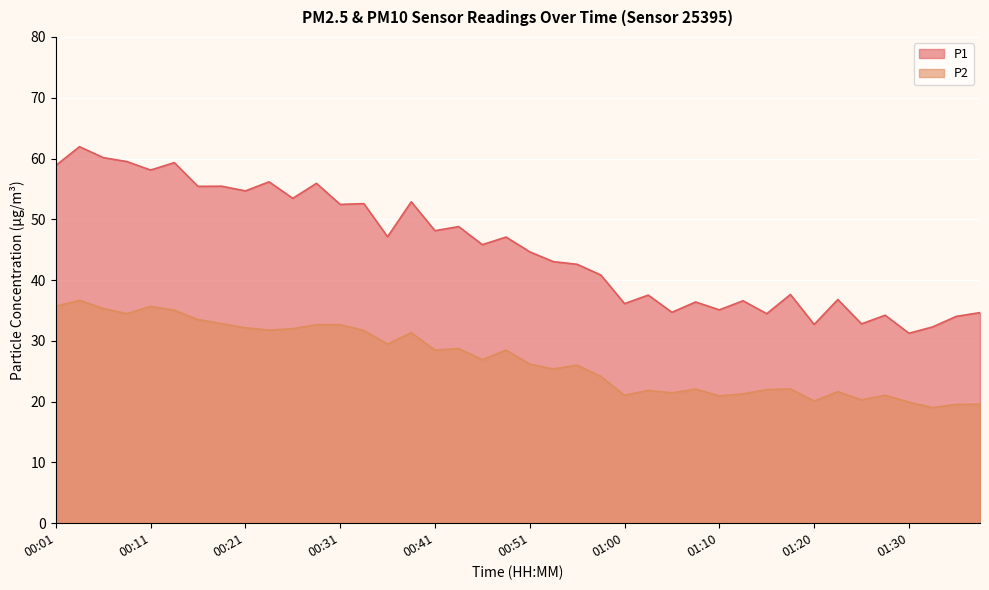

How many values in the P2 series exceed 26?

21